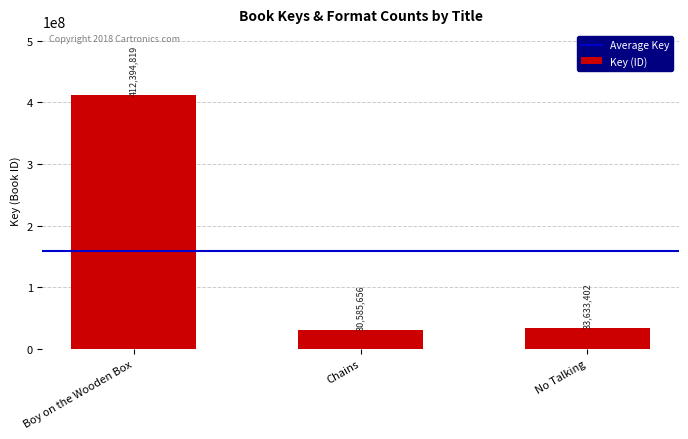

Between Chains and Boy on the Wooden Box, which is larger?

Boy on the Wooden Box